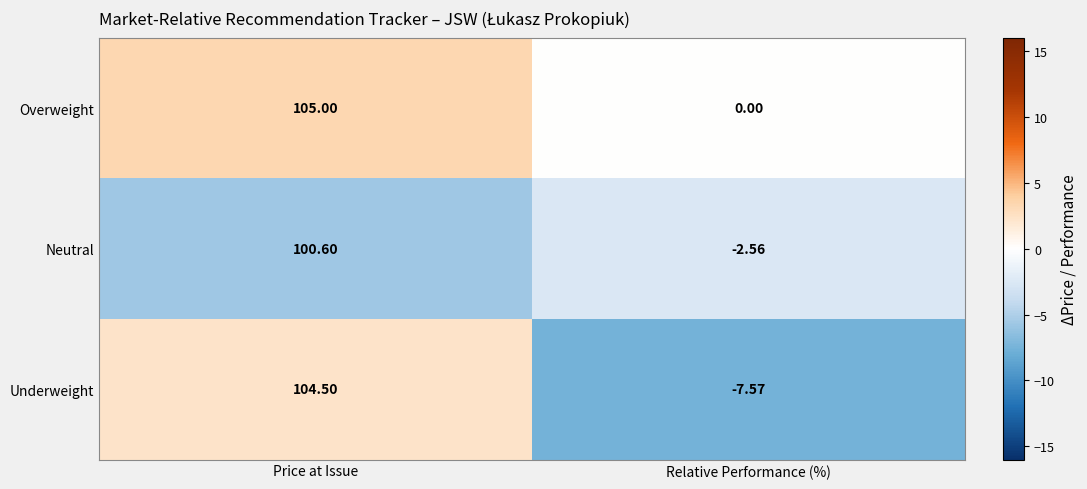

Which category has the highest value across all series?

Price at Issue